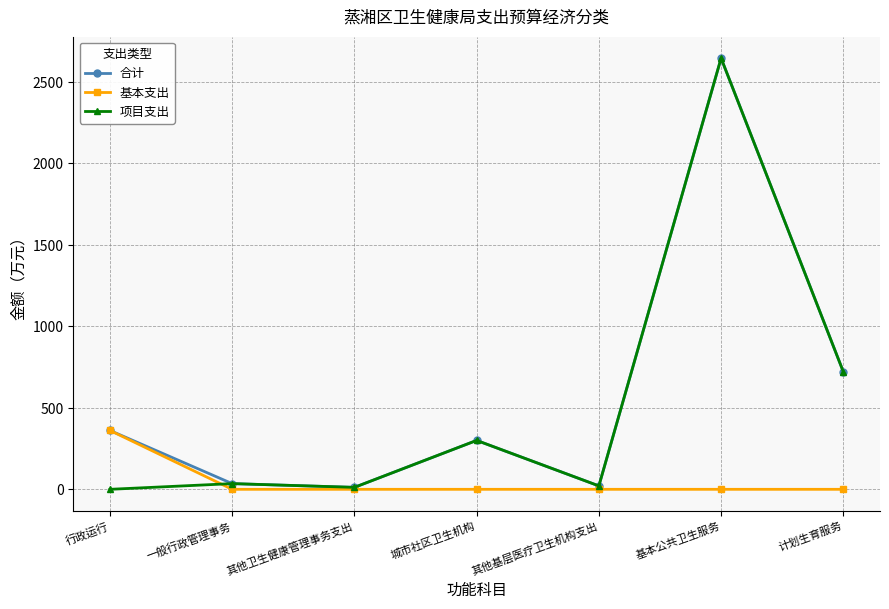

Which series changed the most between 行政运行 and 基本公共卫生服务?

项目支出